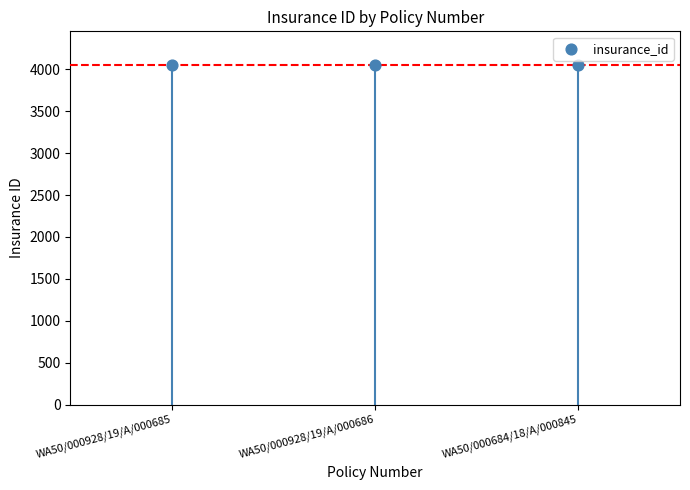

How many data points are displayed?

3